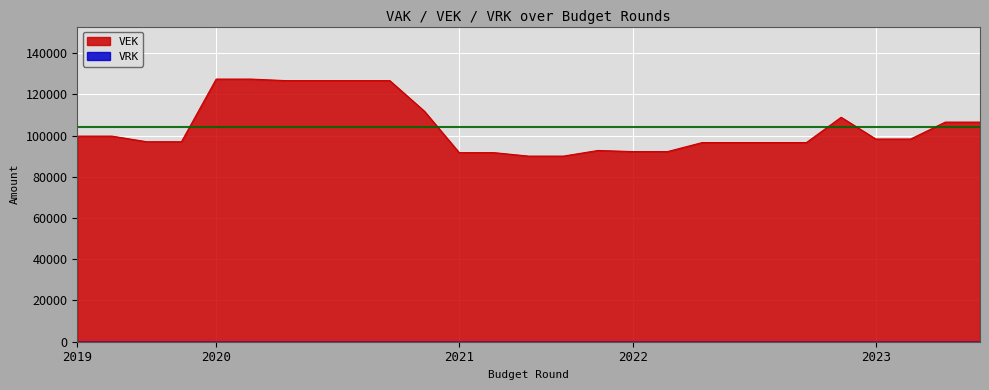

Does the chart display data point markers on the line(s)?

No